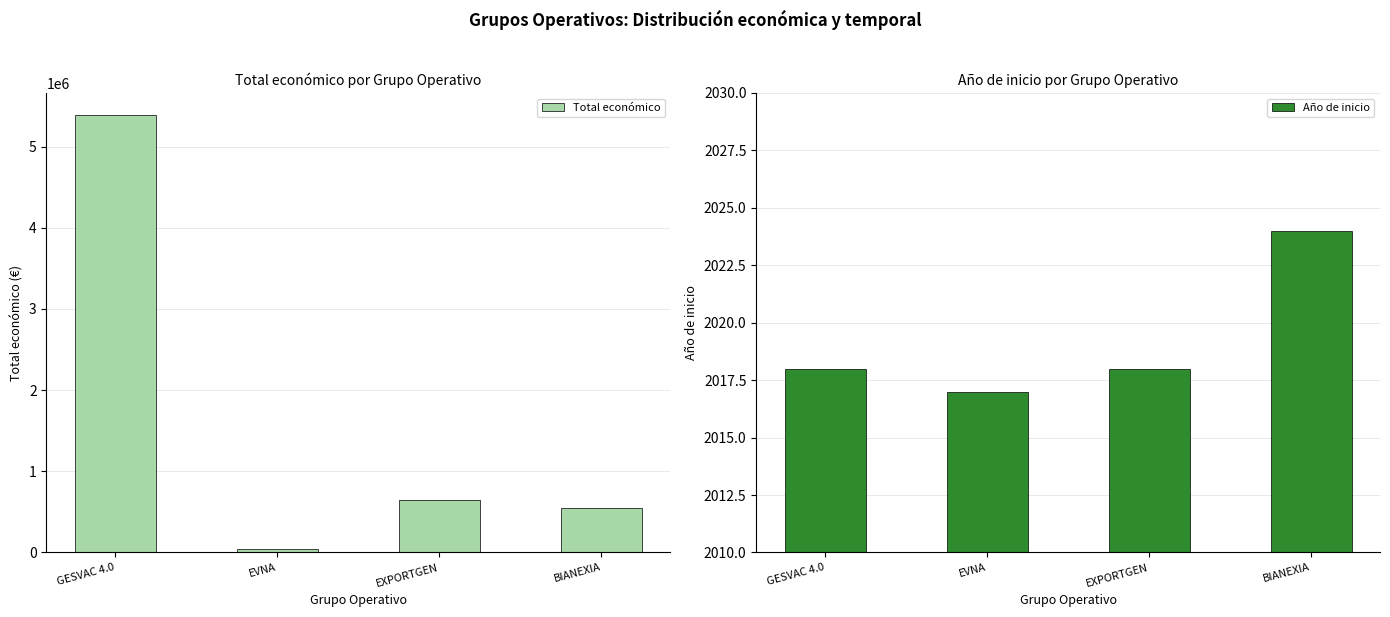

What is the value of the Total económico bar at the 3rd from the left?

644817